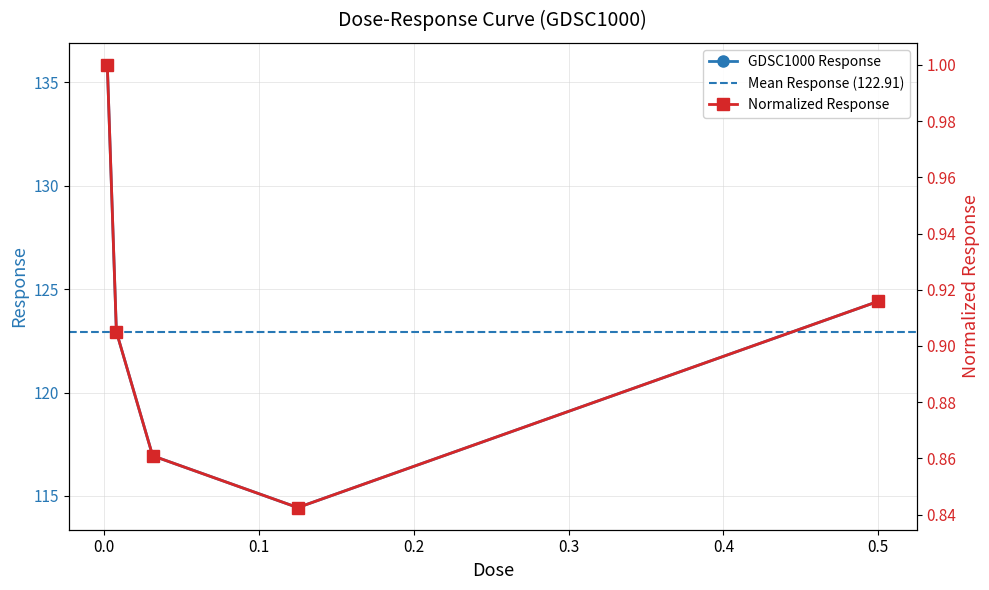

Rank the categories by value from lowest to highest.

0.125, 0.03125, 0.0078125, 0.5, 0.00195312